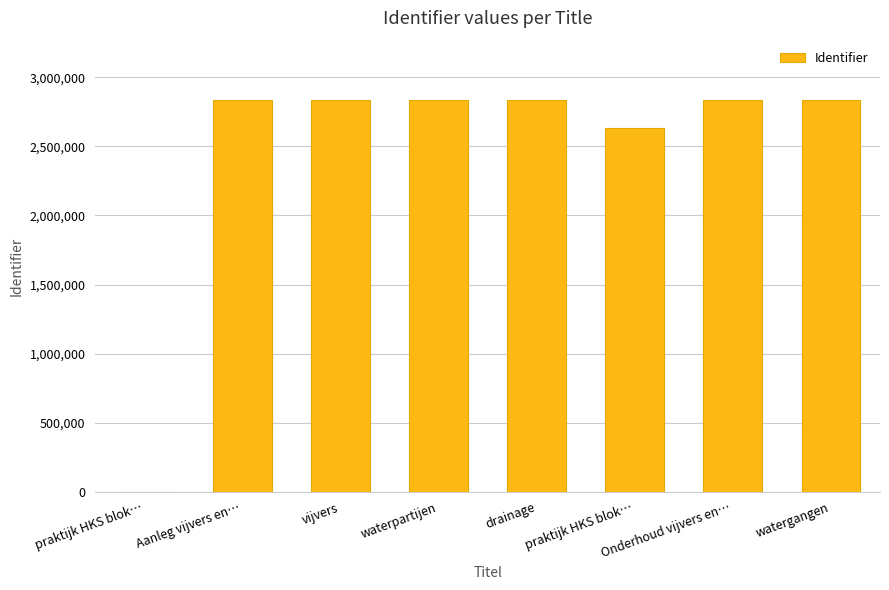

True or false: the data shows 0 at praktijk HKS blok….

True